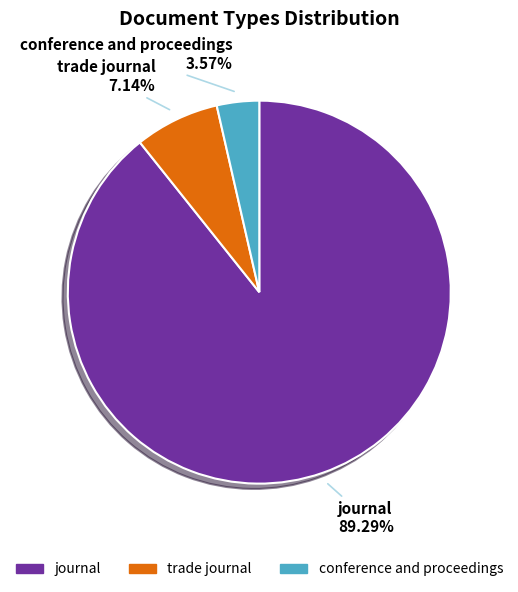

Combined, do journal and trade journal account for over 50%?

Yes